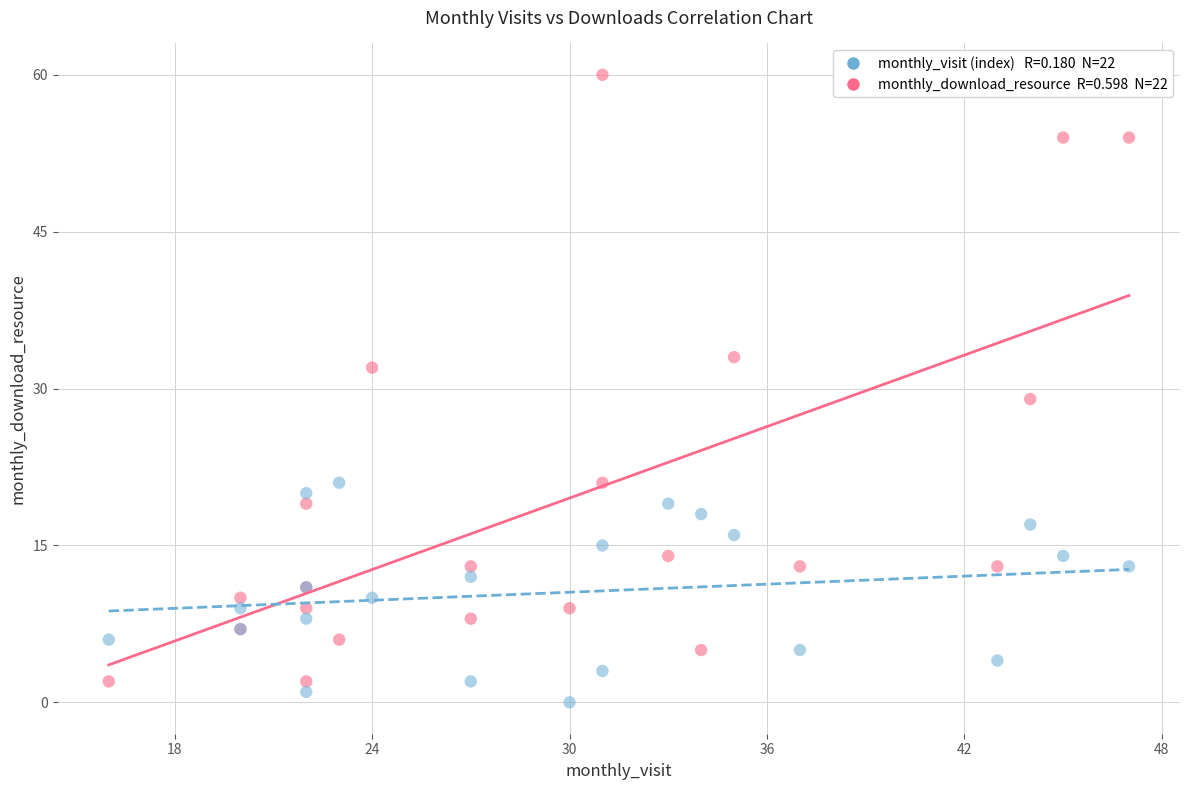

Across all series, what Y value is closest to 30?

29